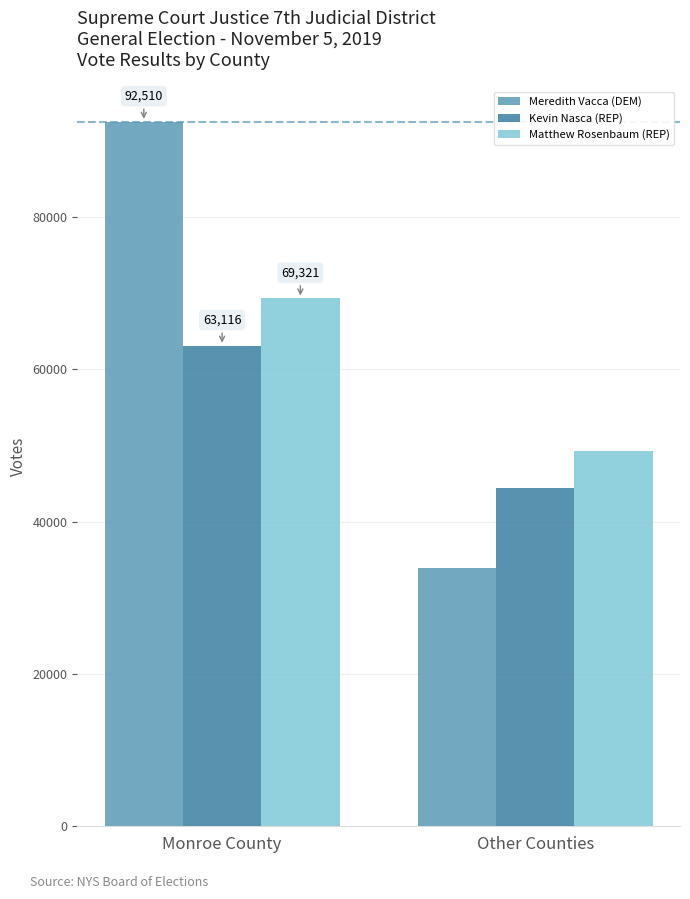

At which label is Kevin Nasca (REP) closest to 53788?

Other Counties